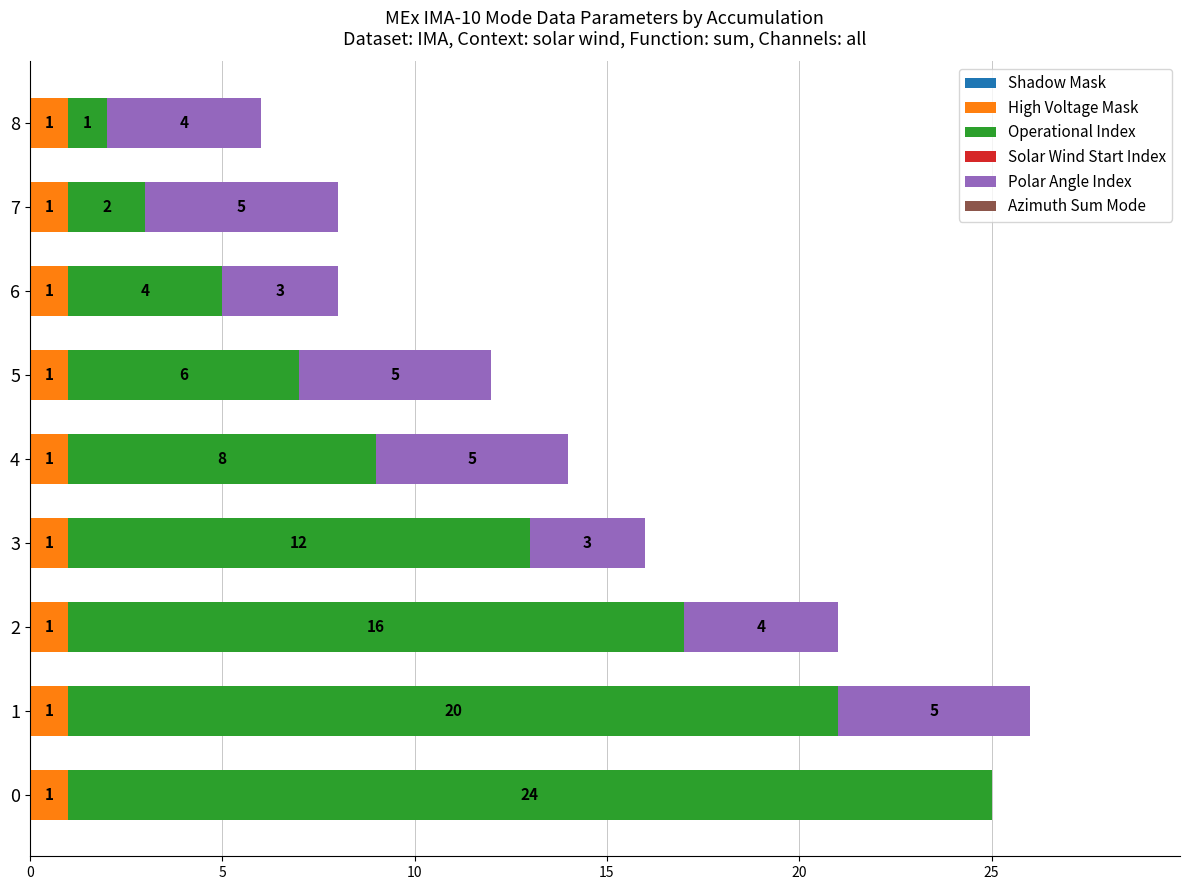

Is it true that High Voltage Mask equals 1 at 4?

True